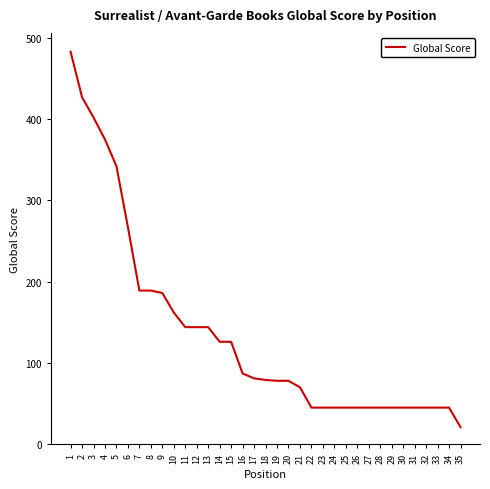

Is it true that the value at 26 is 45?

True